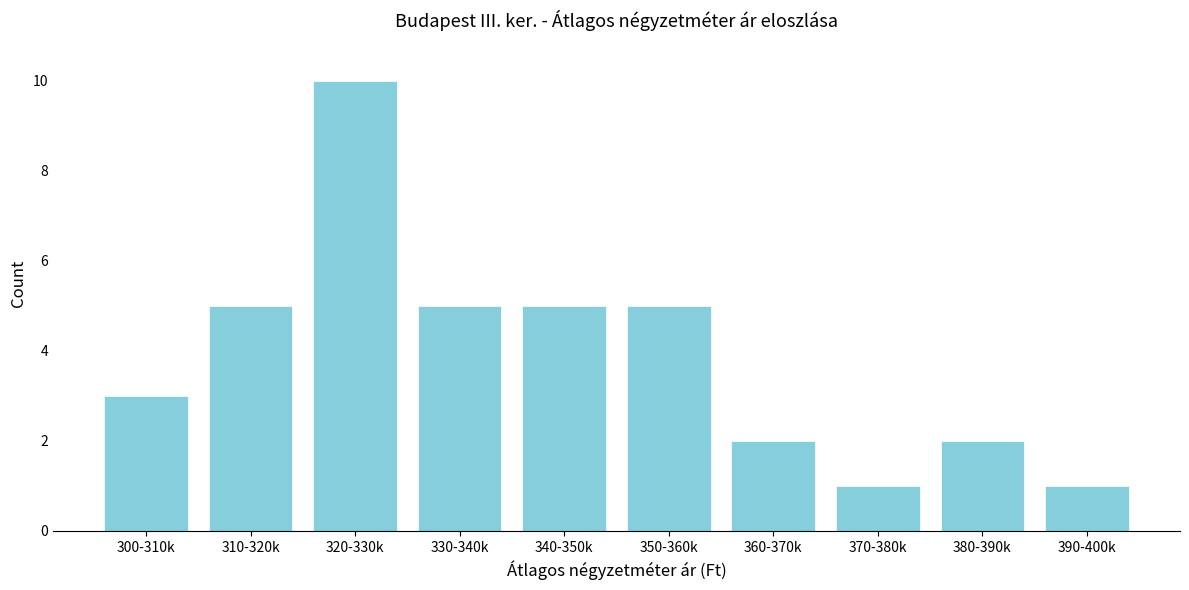

Reading left to right, list all the values displayed in this chart.

300-310k=3	310-320k=5	320-330k=10	330-340k=5	340-350k=5	350-360k=5	360-370k=2	370-380k=1	380-390k=2	390-400k=1